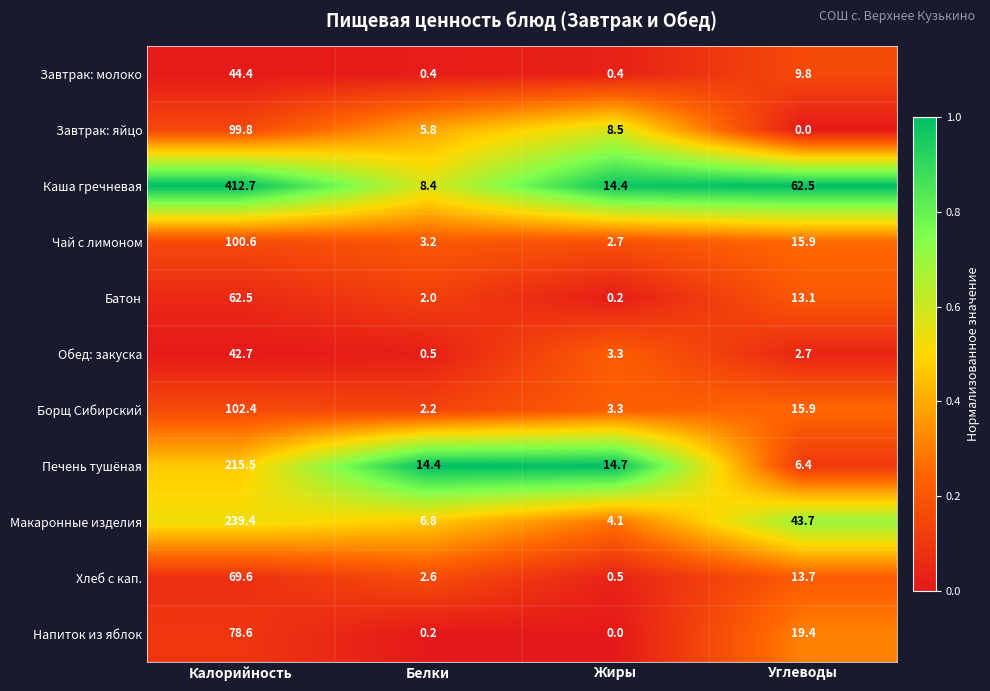

Rank the series by their maximum value, from lowest to highest.

Обед: закуска, Завтрак: молоко, Батон, Хлеб с кап., Напиток из яблок, Завтрак: яйцо, Чай с лимоном, Борщ Сибирский, Печень тушёная, Макаронные изделия, Каша гречневая